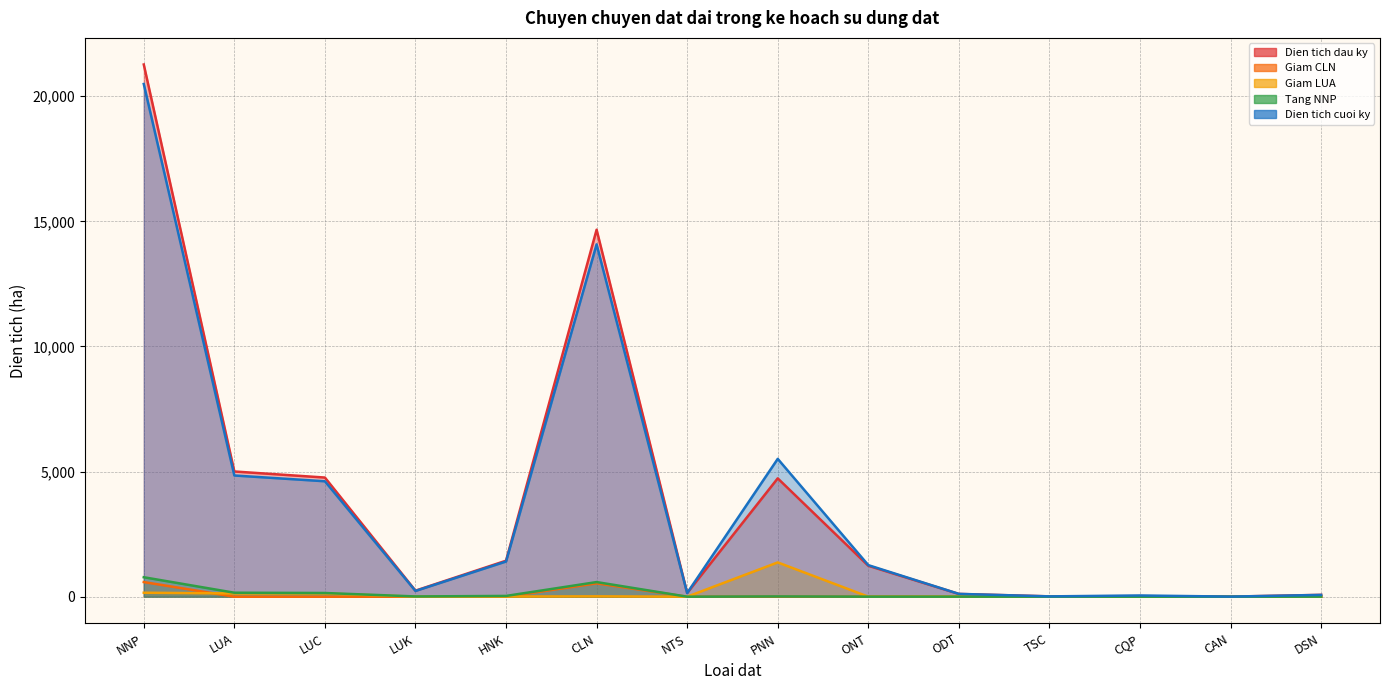

What is the value of the Dien tich cuoi ky point at the 14th from the left?

72.8